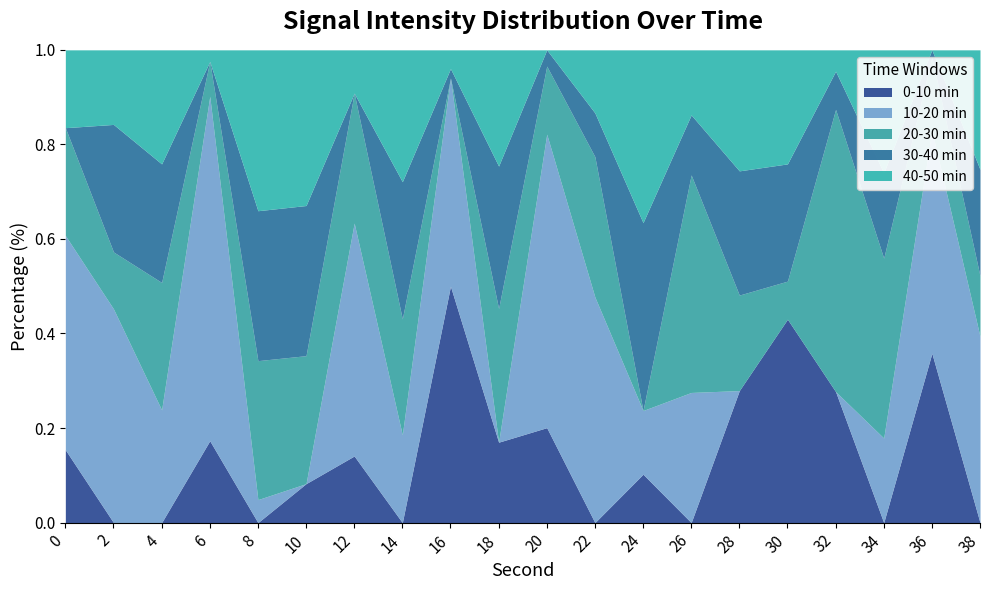

How many distinct data groups are displayed?

5